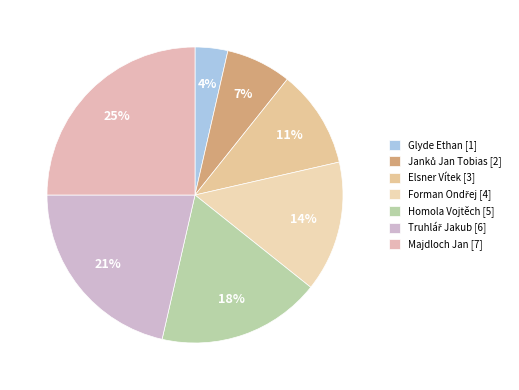

Is there a majority slice in this chart?

No